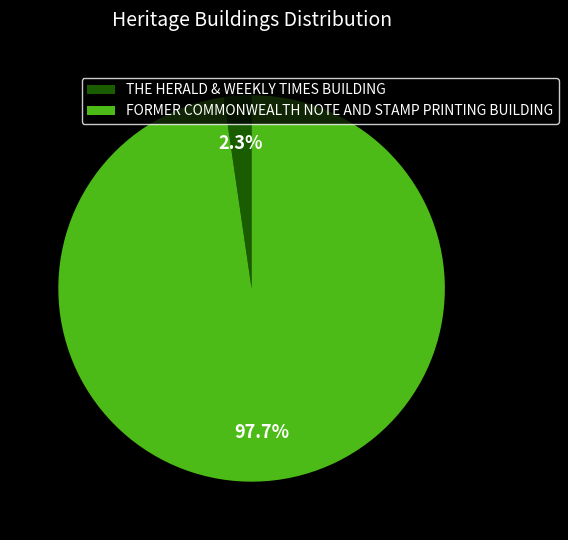

To the nearest percent, what portion does THE HERALD & WEEKLY TIMES BUILDING represent?

2%